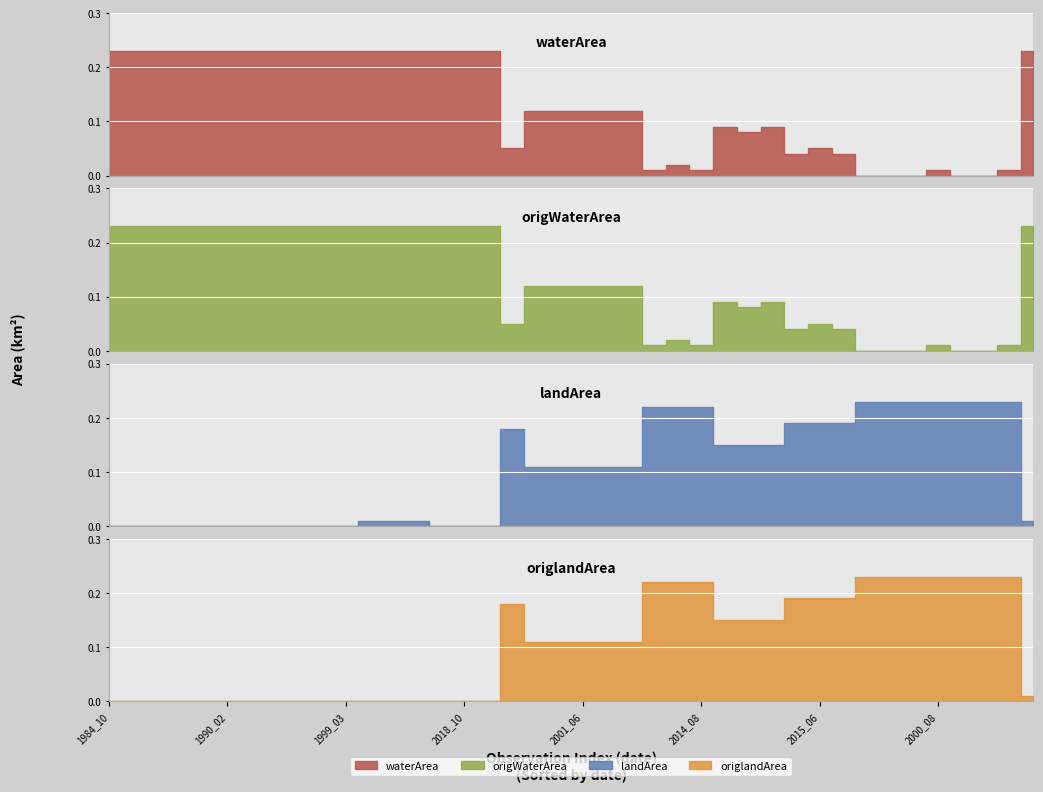

What is the sum of all origlandArea values?

4.0